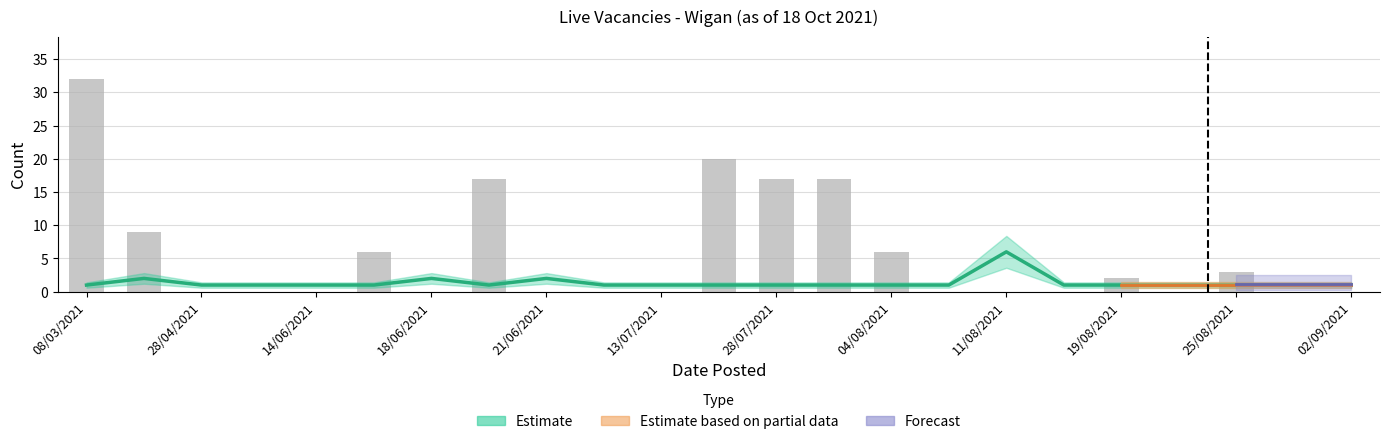

What is the greatest value displayed?

32